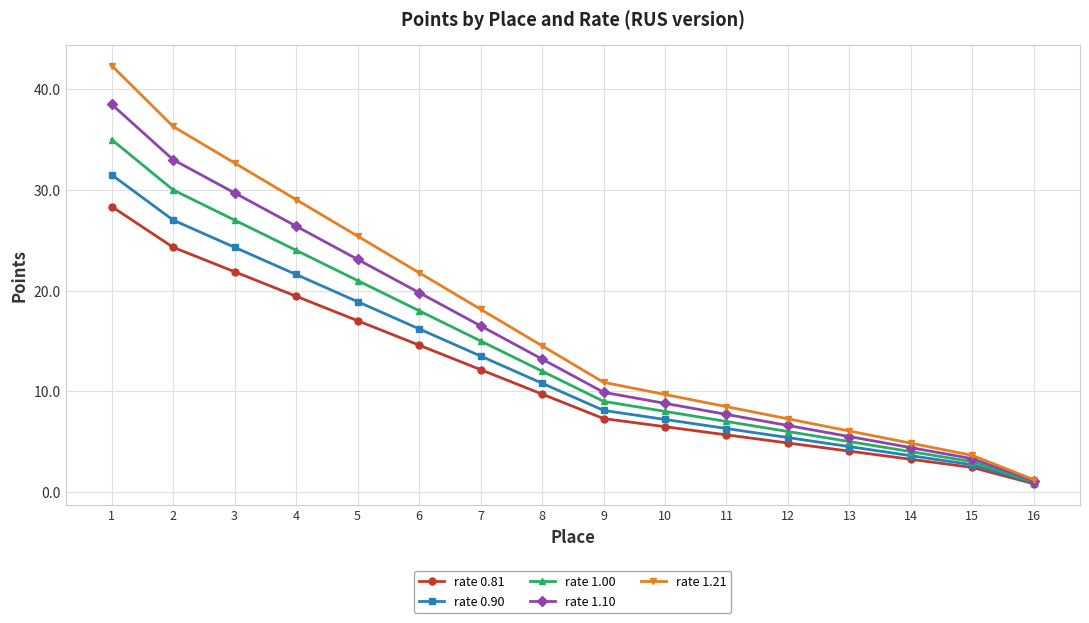

What is the difference between the maximum and minimum values in the rate 0.81 series?

27.5